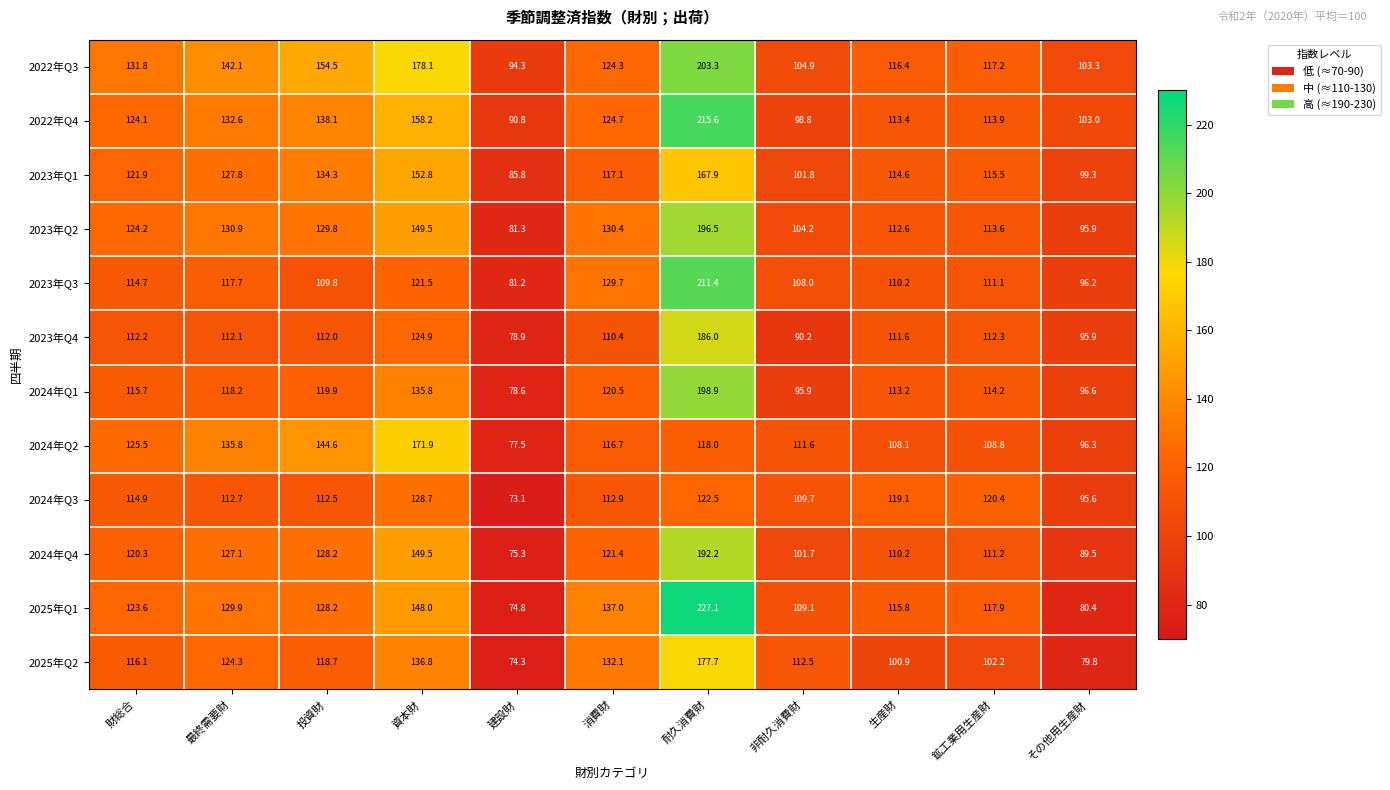

The 2024年Q3 series shows 112.7 at 最終需要財. True or false?

True